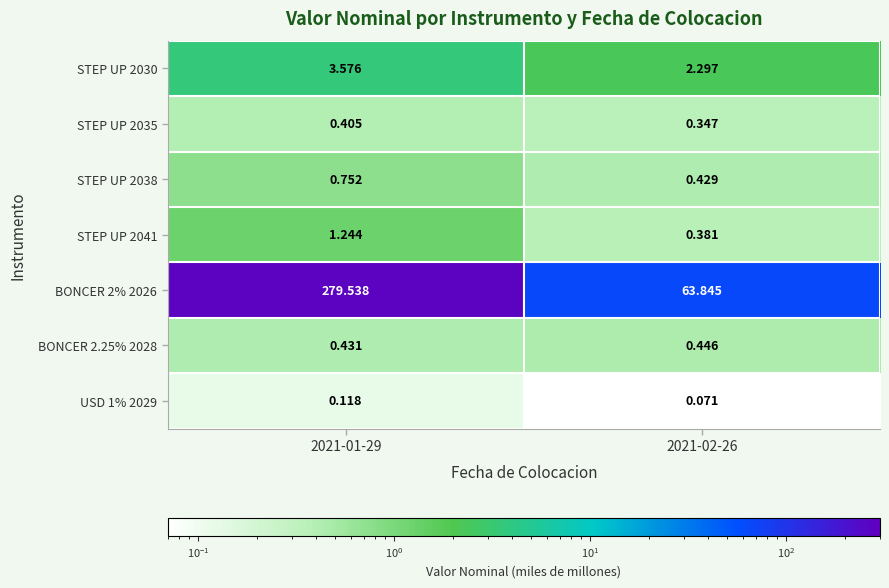

Is the value of BONCER 2.25% 2028 at 2021-02-26 greater than the value of STEP UP 2030 at 2021-02-26?

No